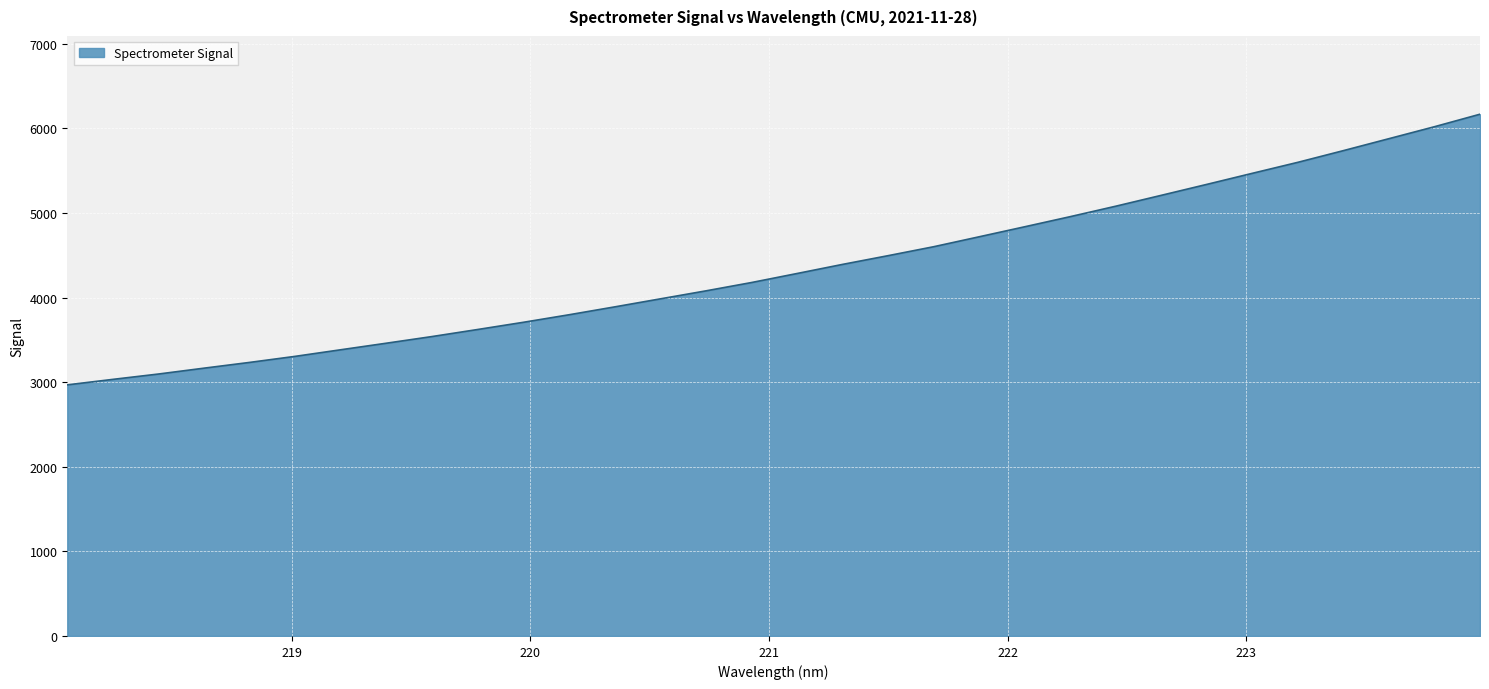

What is the maximum value shown in the chart?

6166.9